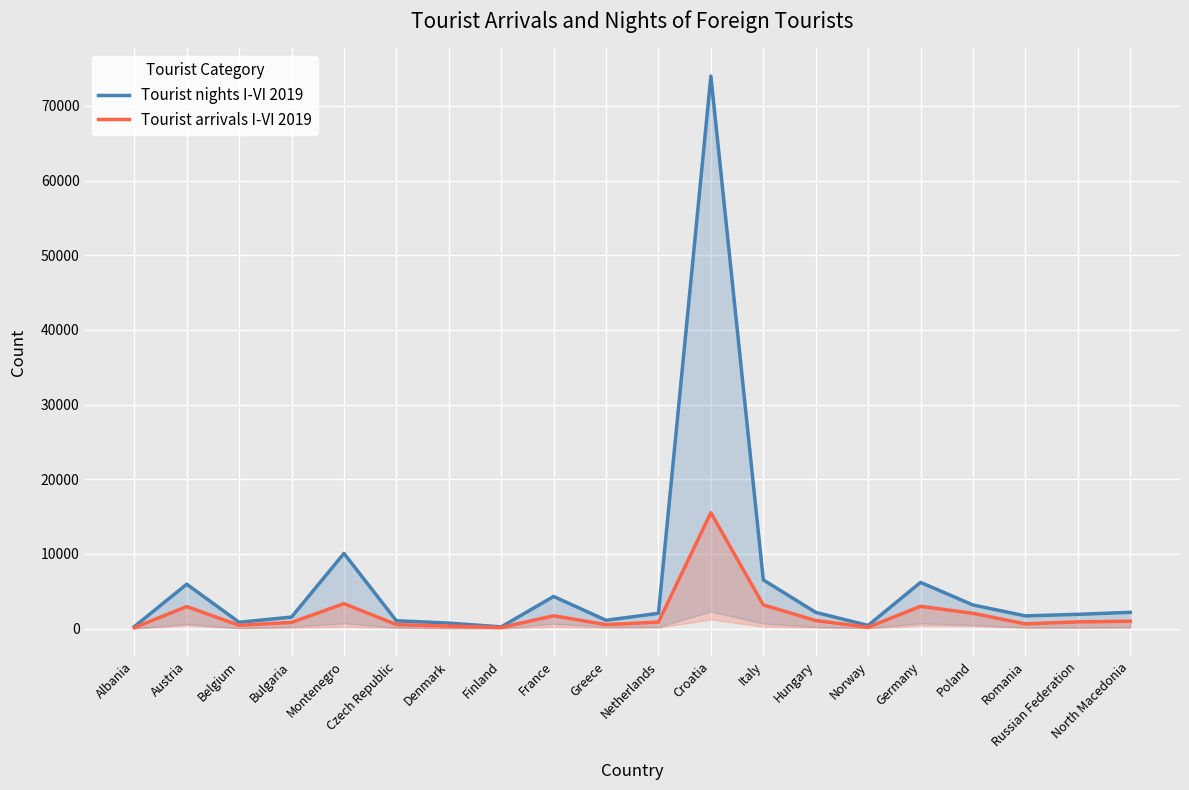

Which label corresponds to the largest value in the chart?

Croatia